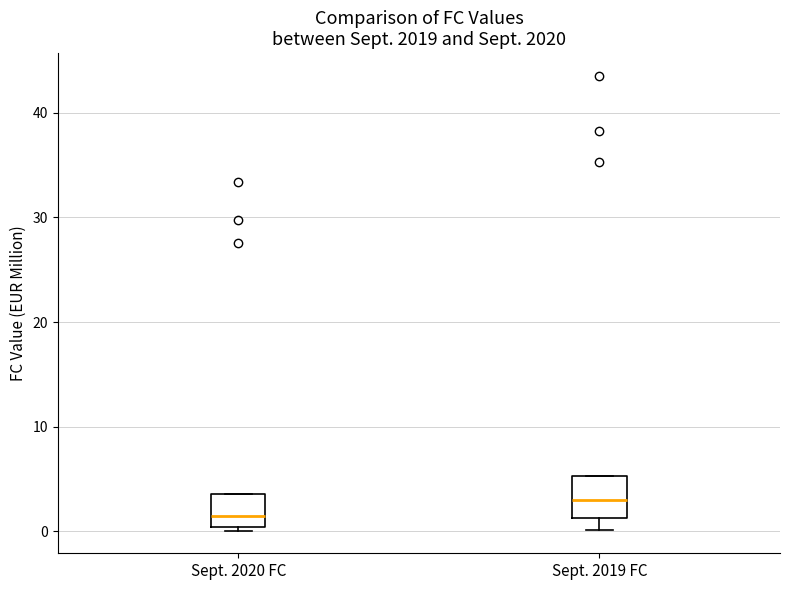

Which box's median line is the lowest?

Sept. 2020 FC